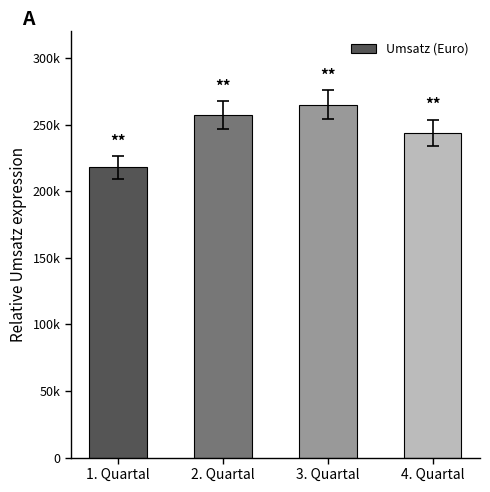

What is the greatest value displayed?

265000